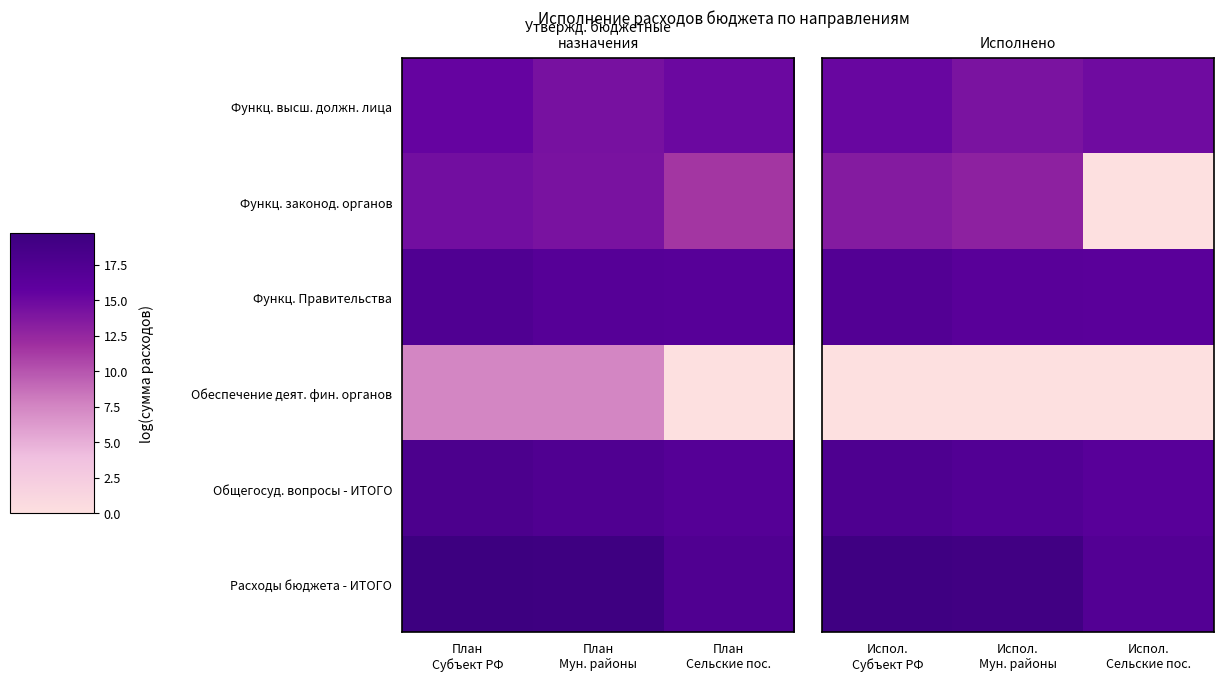

List the labels in order of Функц. Правительства value, smallest first.

Испол. Сельские пос., Испол. Мун. районы, Испол. Субъект РФ